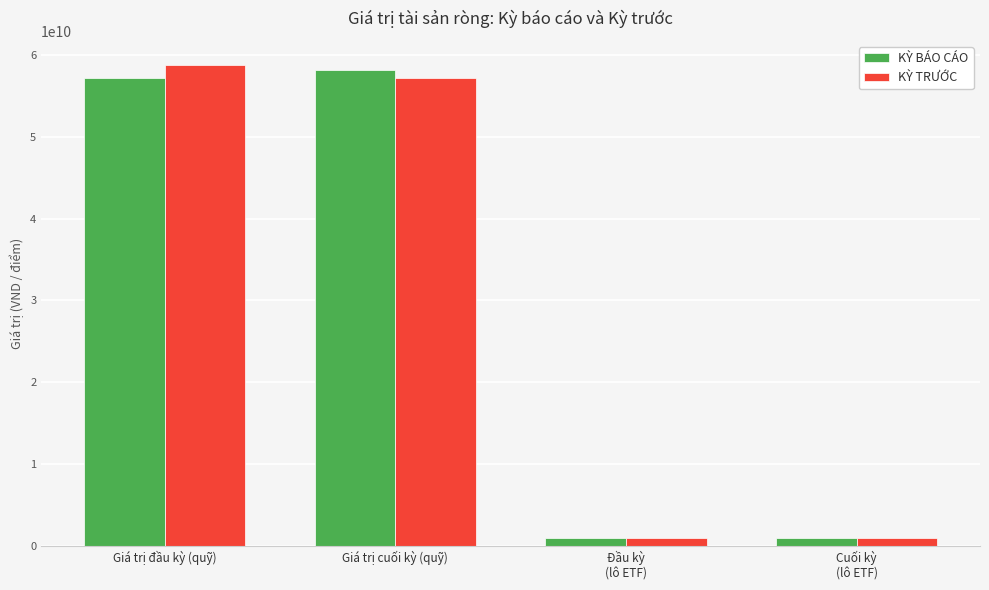

Is it true that KỲ BÁO CÁO equals 58166500765 at Giá trị cuối kỳ (quỹ)?

True